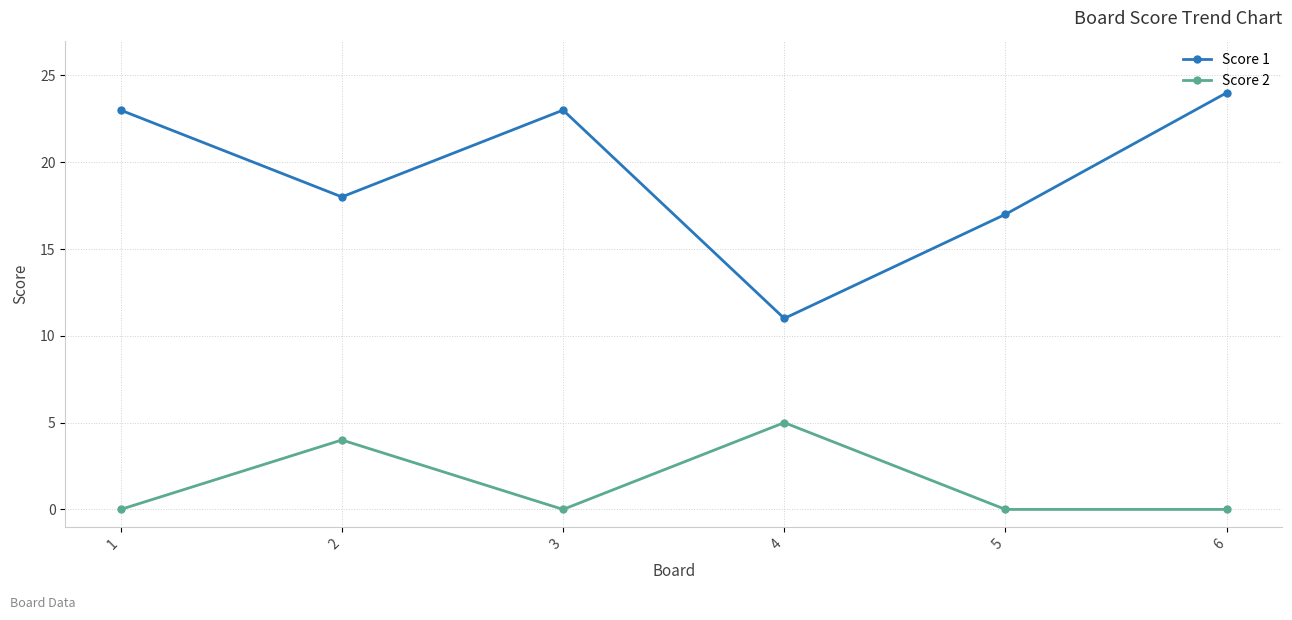

The value of Score 2 at 6 is -3. True or false?

False